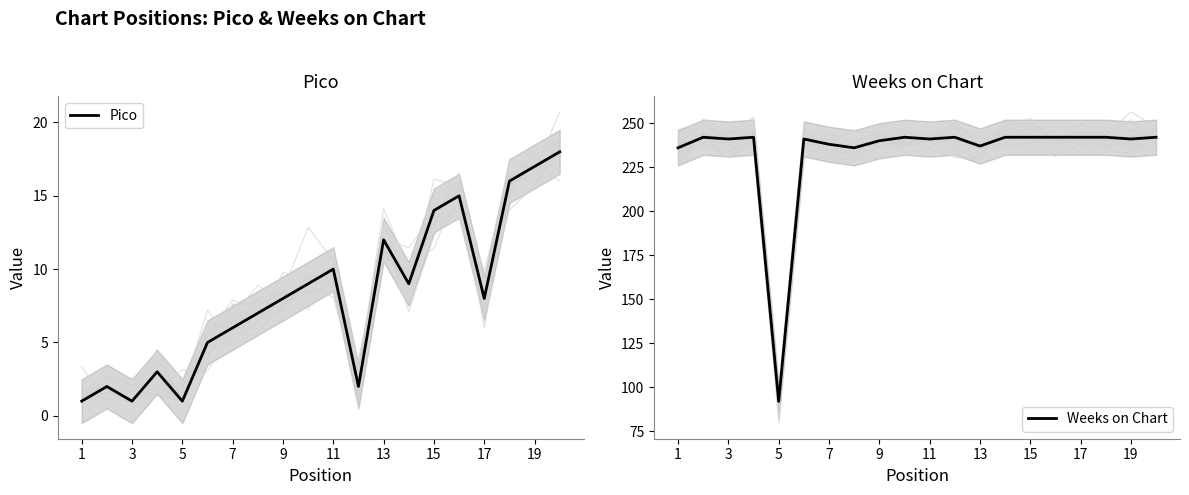

True or false: Pico and Weeks on Chart cross at least once.

False